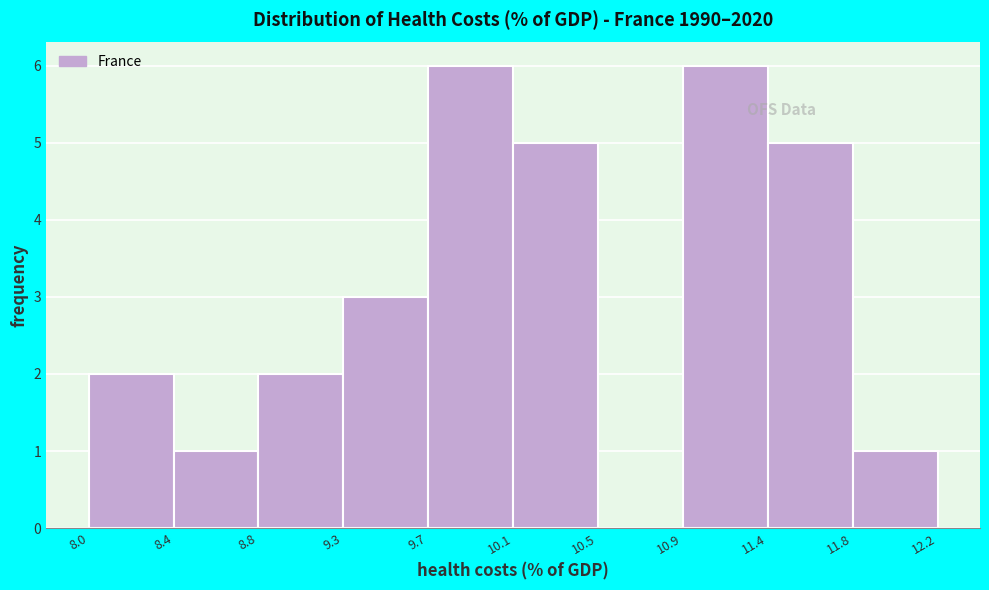

How tall is the bar that spans 8.0 to 8.4 on the x-axis? The values are not printed on the chart, so give them approximately, as read against the axis.

2